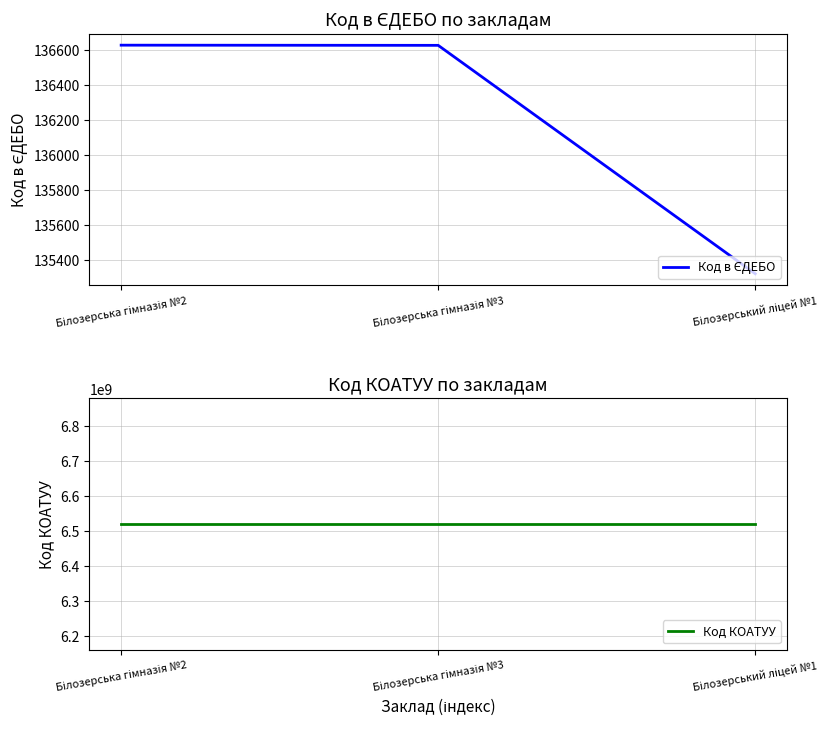

What is the spread (max minus min) of values at Білозерський ліцей №1?

6520219780